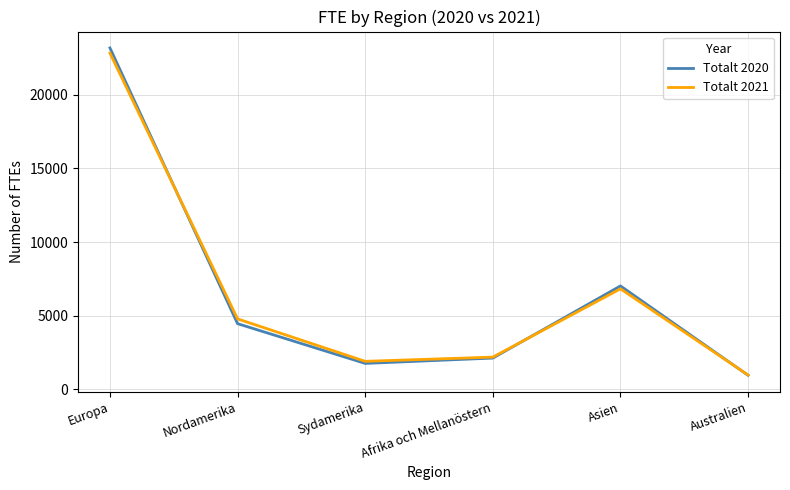

The Totalt 2020 series shows 23164 at Europa. True or false?

True